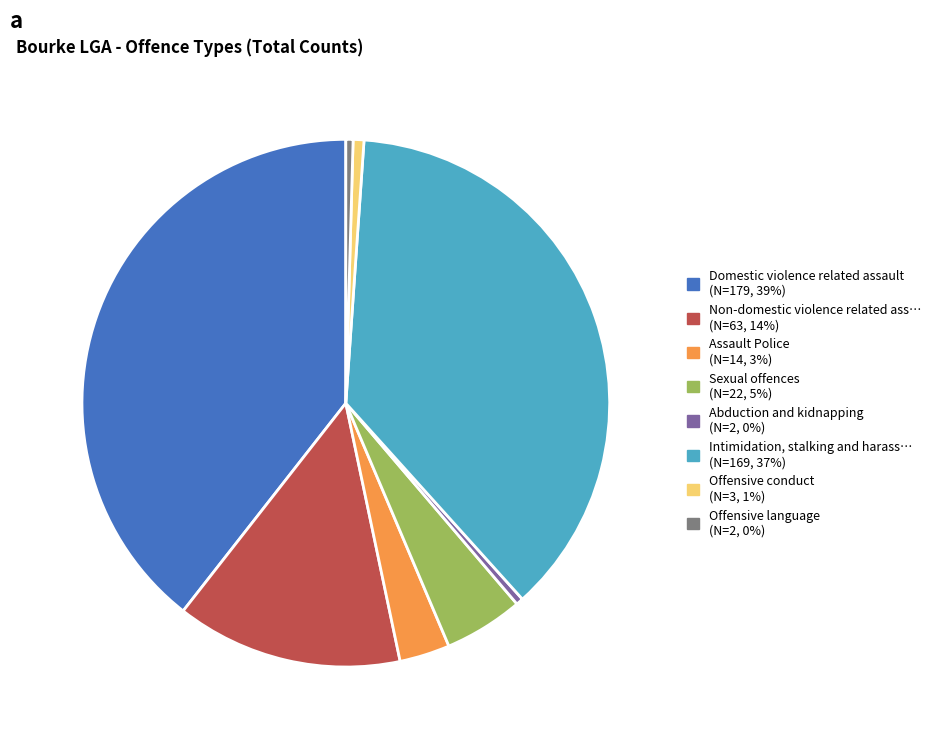

Is there any slice that represents more than half of the pie?

No